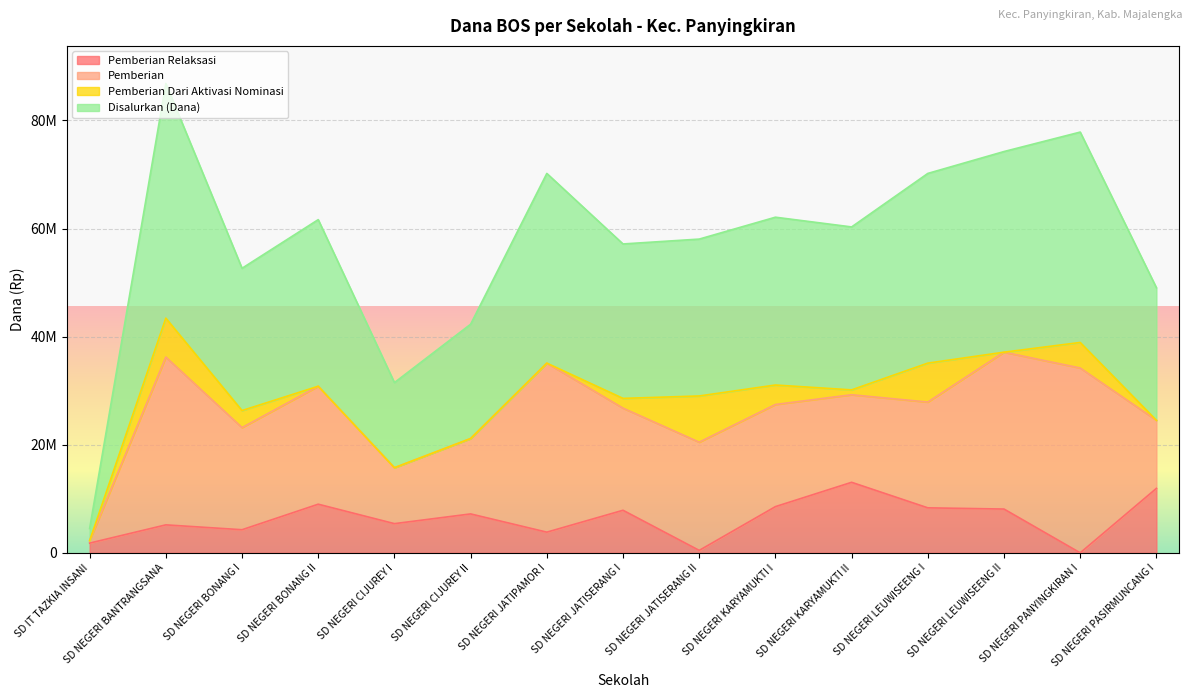

What is the average value of the Pemberian Relaksasi series?

6330000